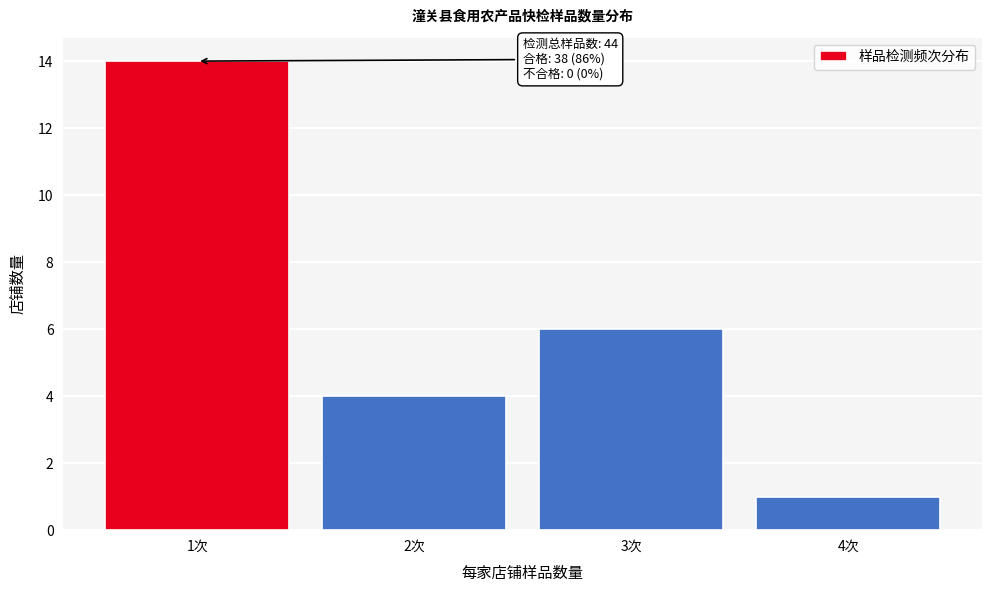

Reading right to left, what are all the values shown in this chart?

4次=1	3次=6	2次=4	1次=14